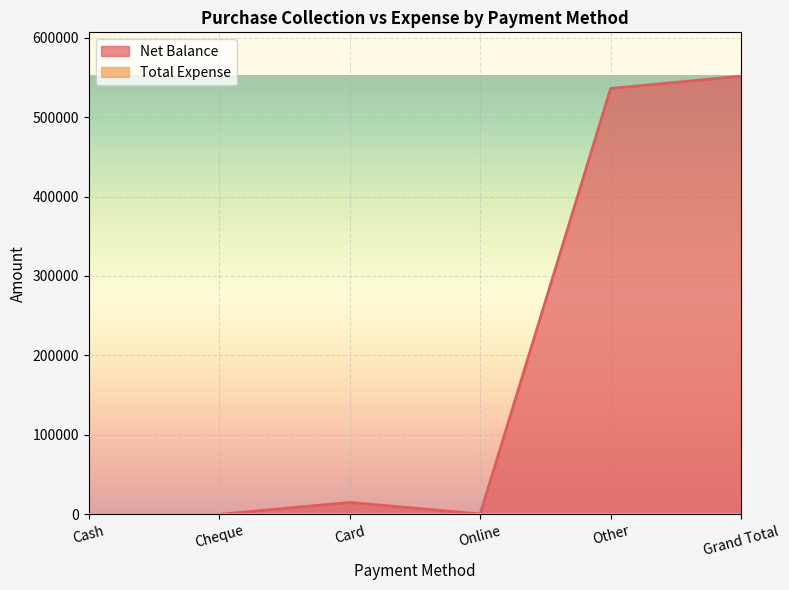

What is the difference between the values at Online and Cheque?

500